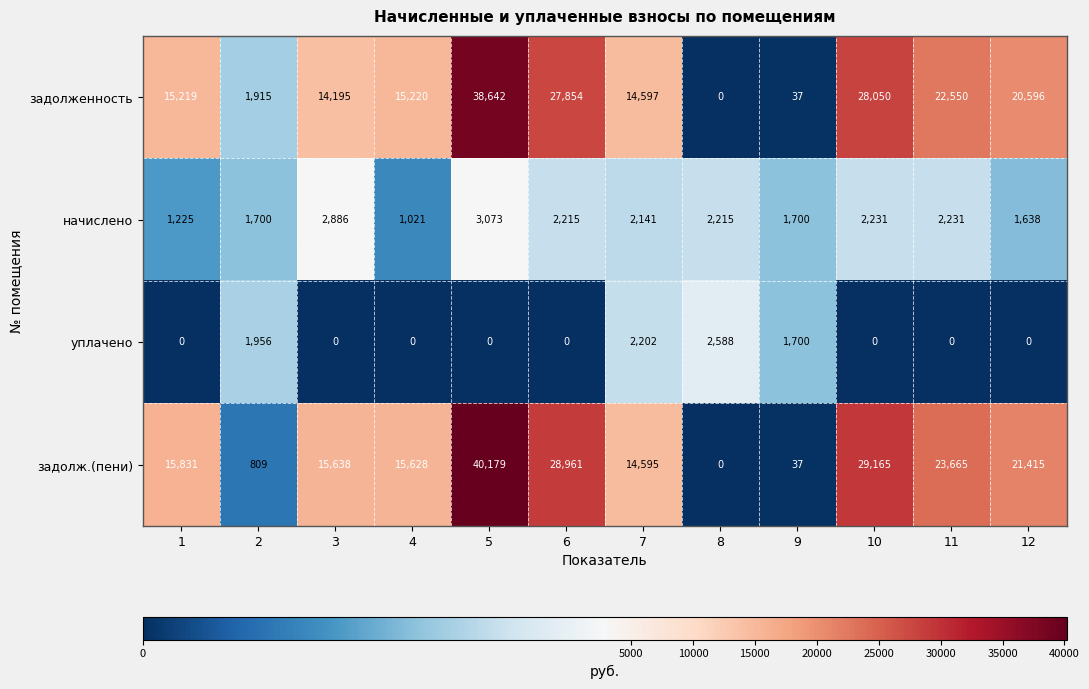

What is the total value across all series at 11?

48446